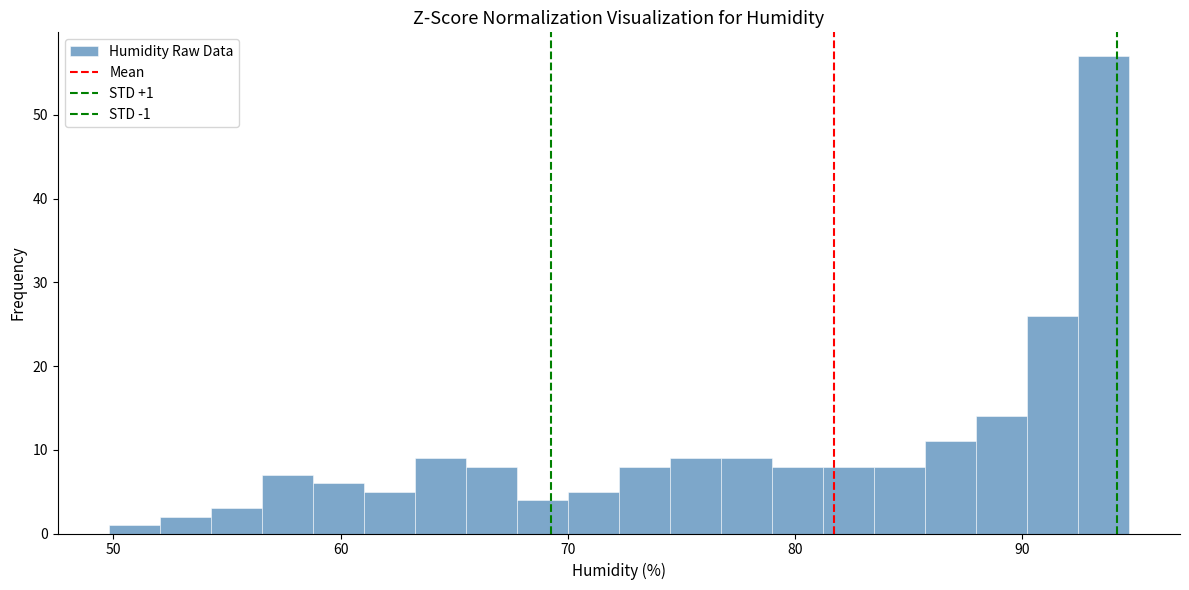

Read against the x-axis, roughly where is the centre of the tallest bar?

94